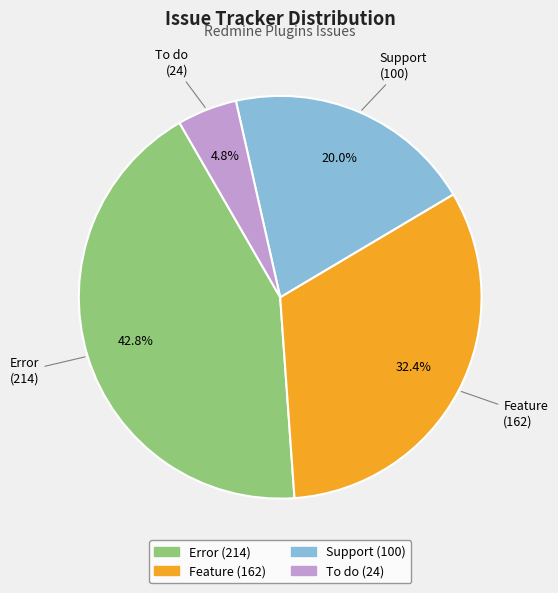

How many slices are in this pie chart?

4